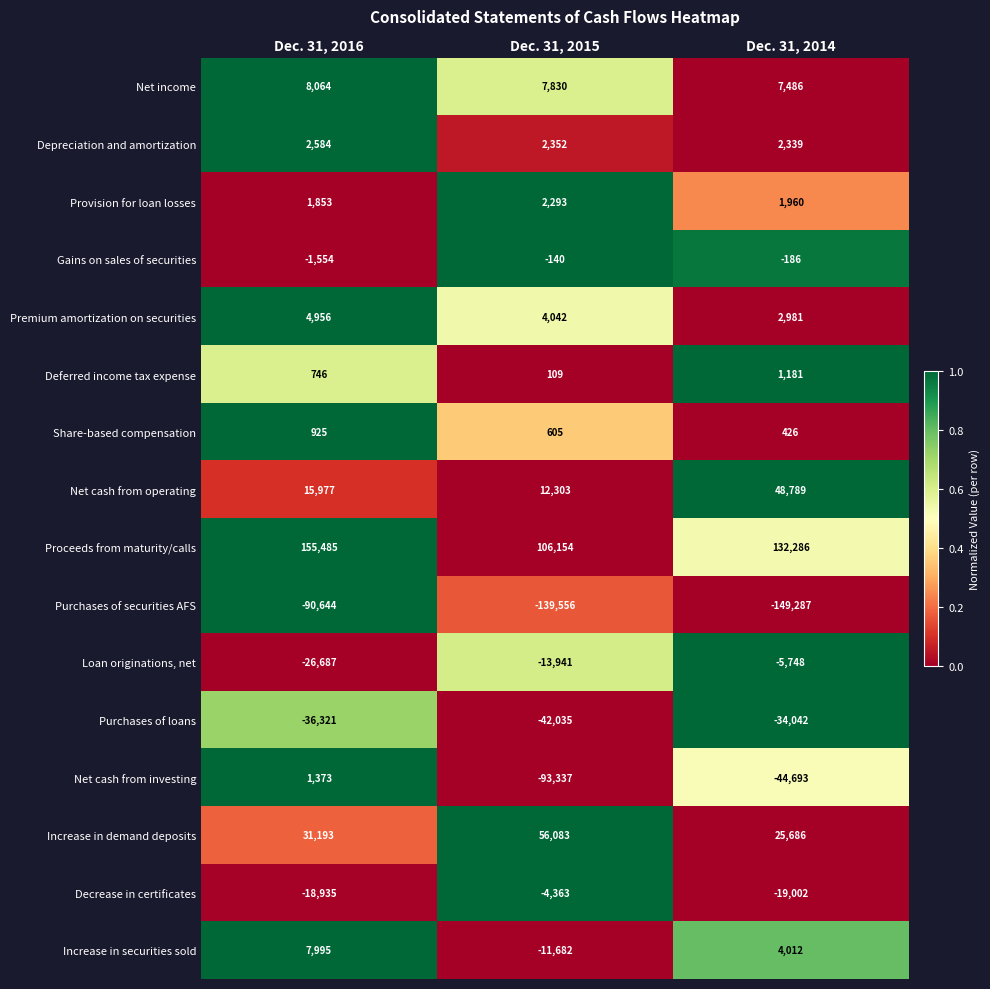

At which label is Share-based compensation closest to 675?

Dec. 31, 2015